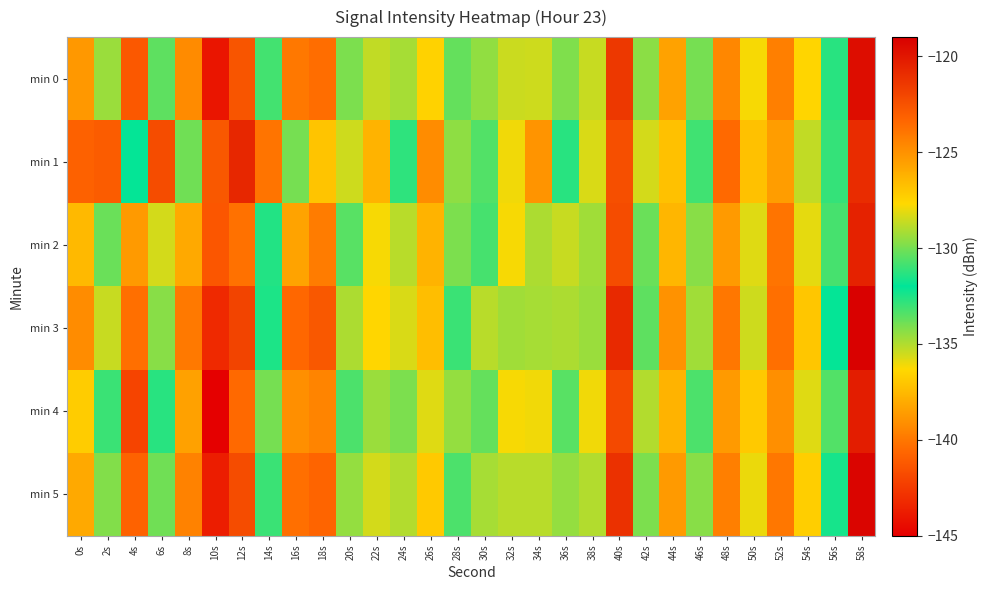

What is the total value across all series at 12s?

-734.8